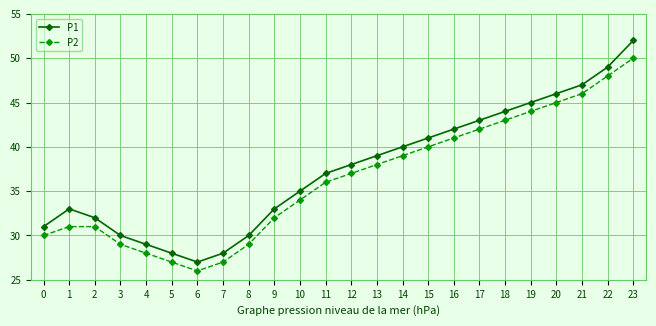

True or false: P1 and P2 intersect in this chart.

False